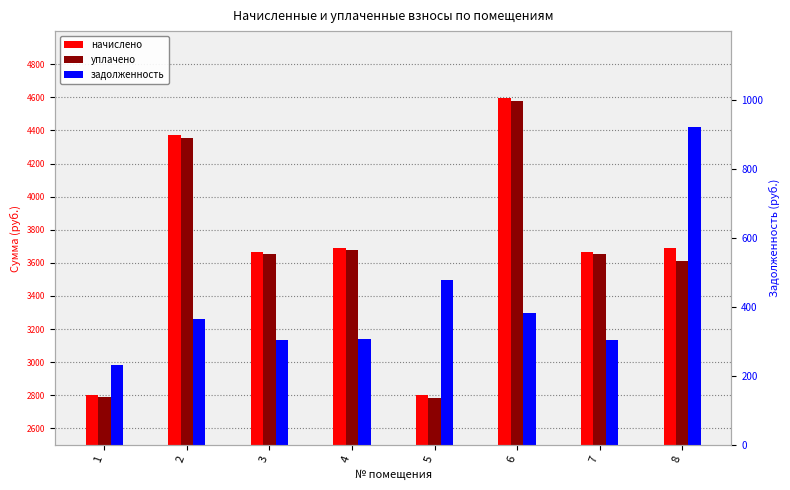

What is the approximate value of уплачено at 5?

2785.7